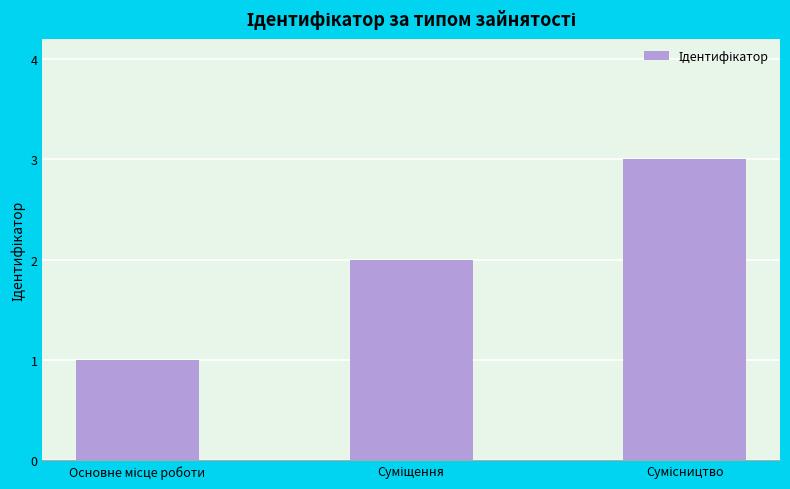

What is the maximum value shown in the chart?

3